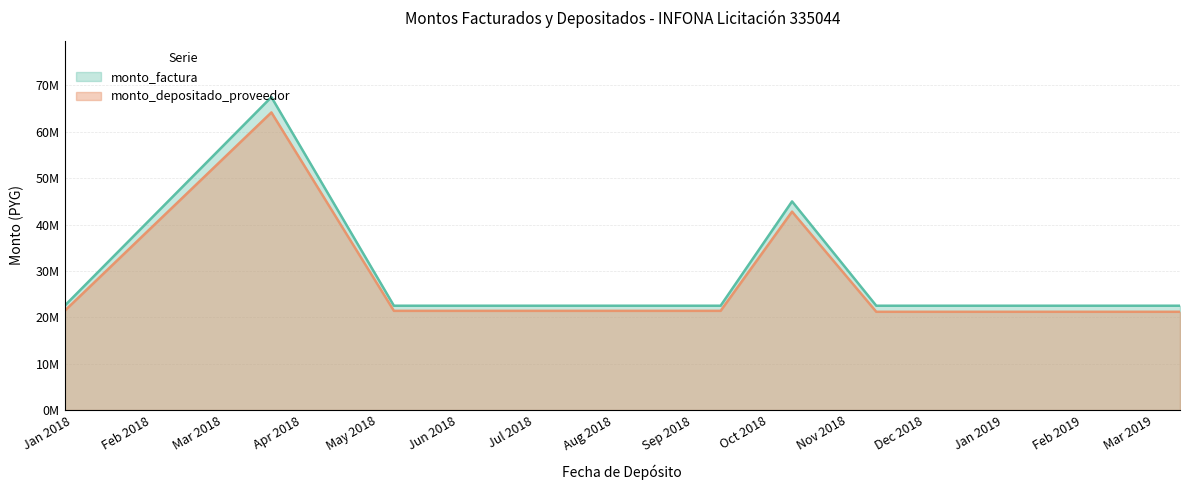

At which label does monto_depositado_proveedor first exceed 21397090?

2018-03-20